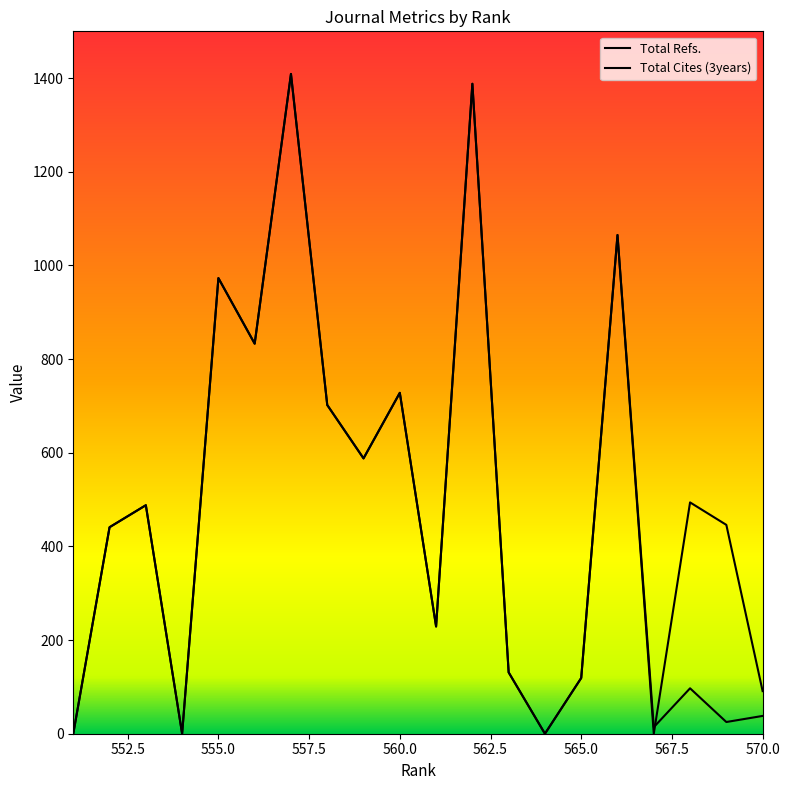

Is the value of Total Refs. at 550.0 greater than the value of Total Cites (3years) at 557.5?

Yes